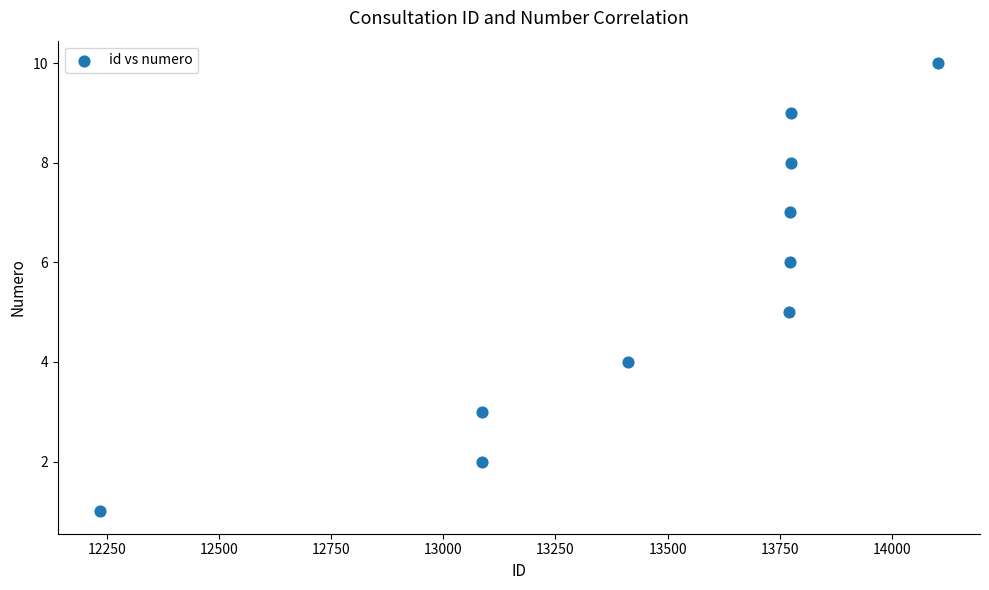

What is the average X value?

13479